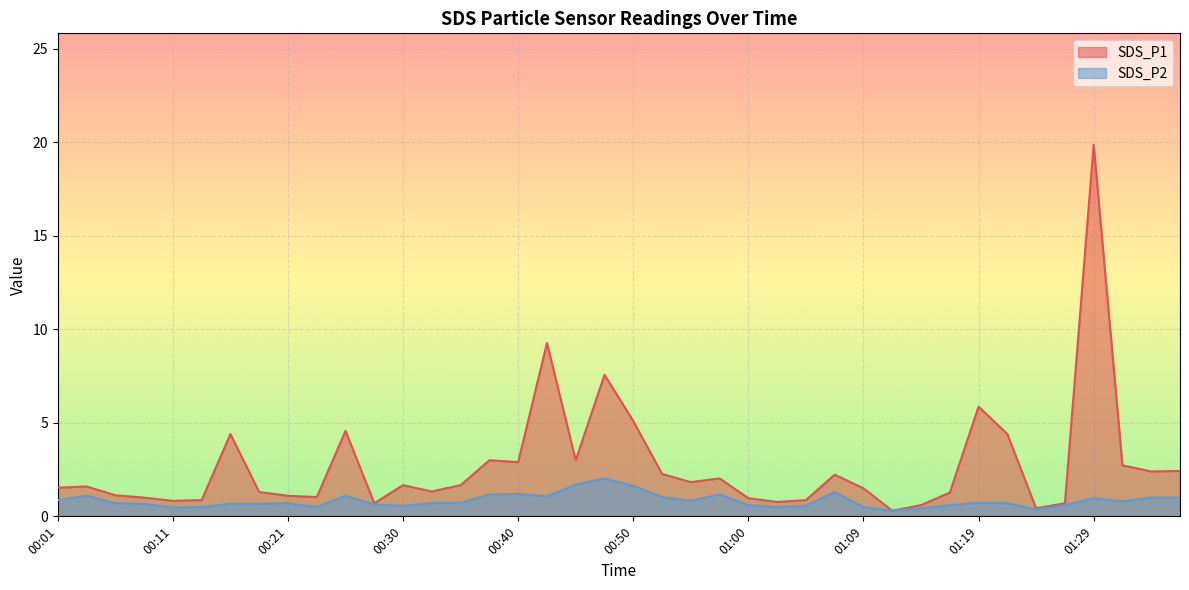

At which category does SDS_P2 reach its first local peak?

00:03